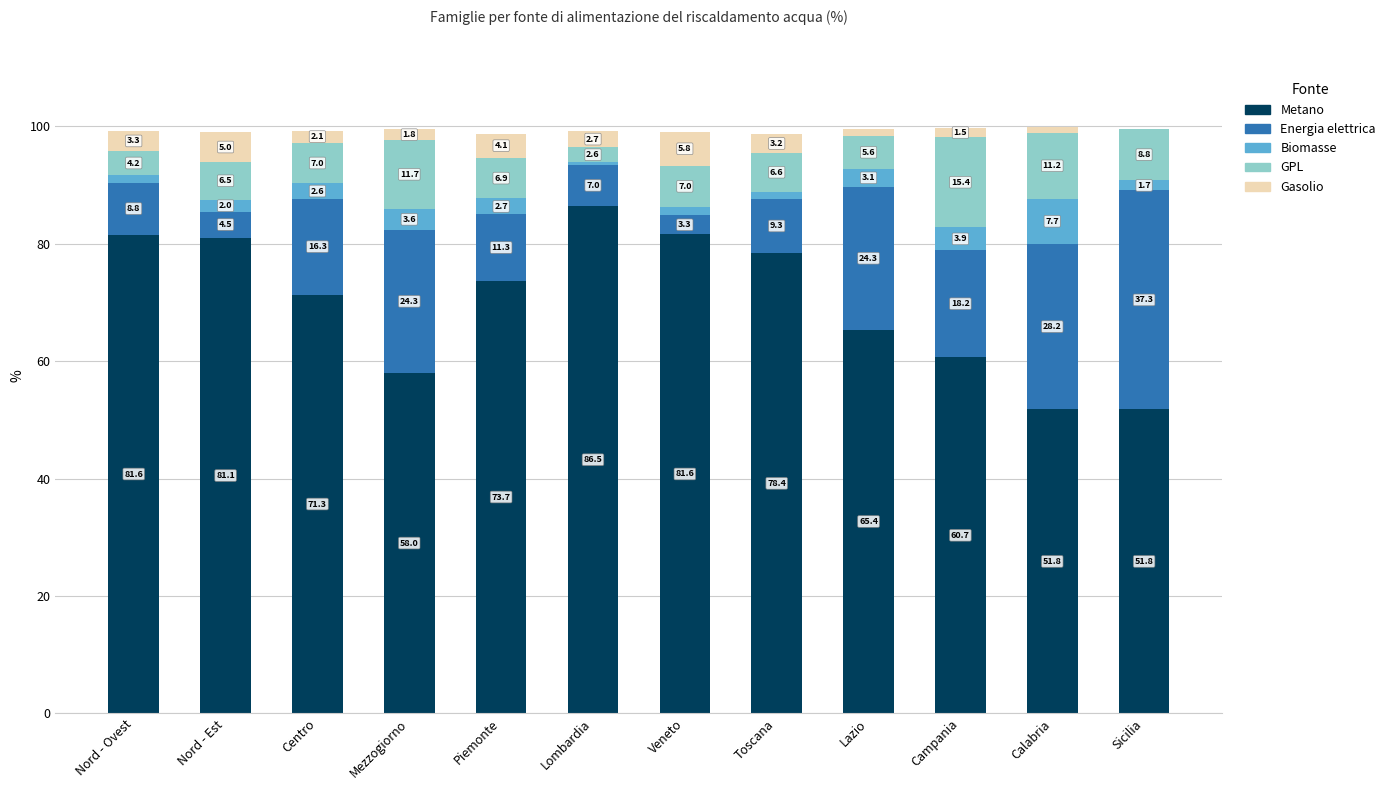

At which category is the sum across all series the highest?

Calabria